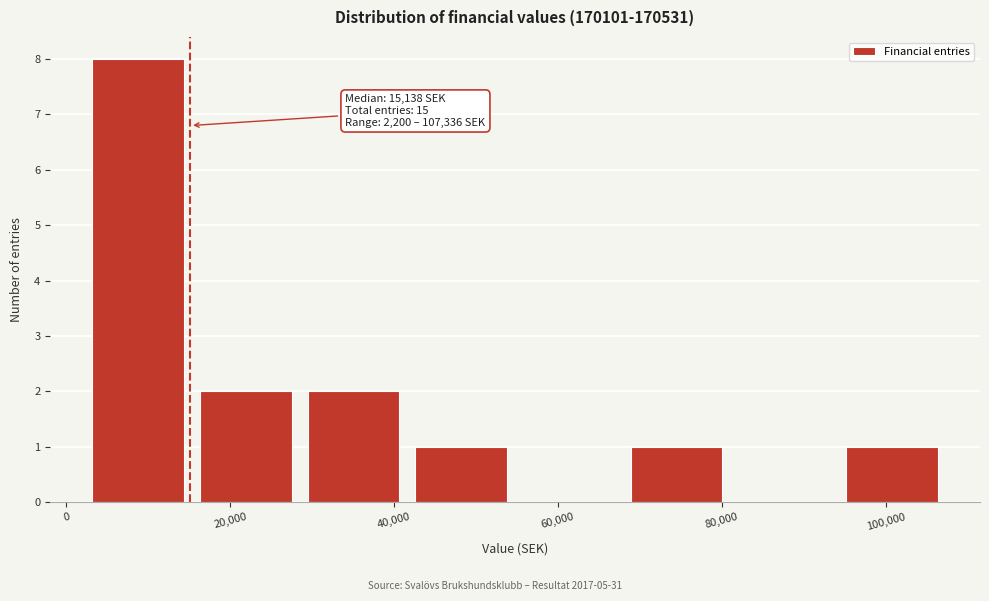

Over which range of the x-axis is the bar tallest?

2000 to 16000